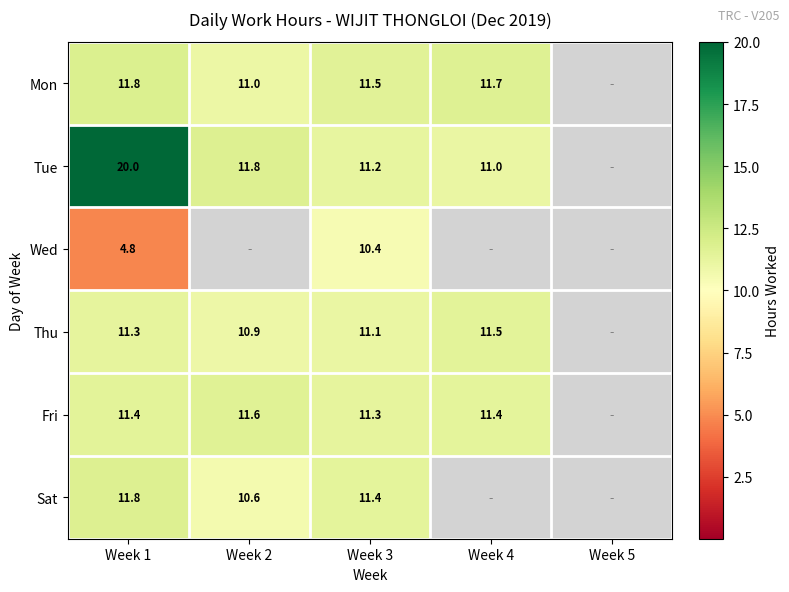

Is it true that Tue equals 3.1 at Week 4?

False